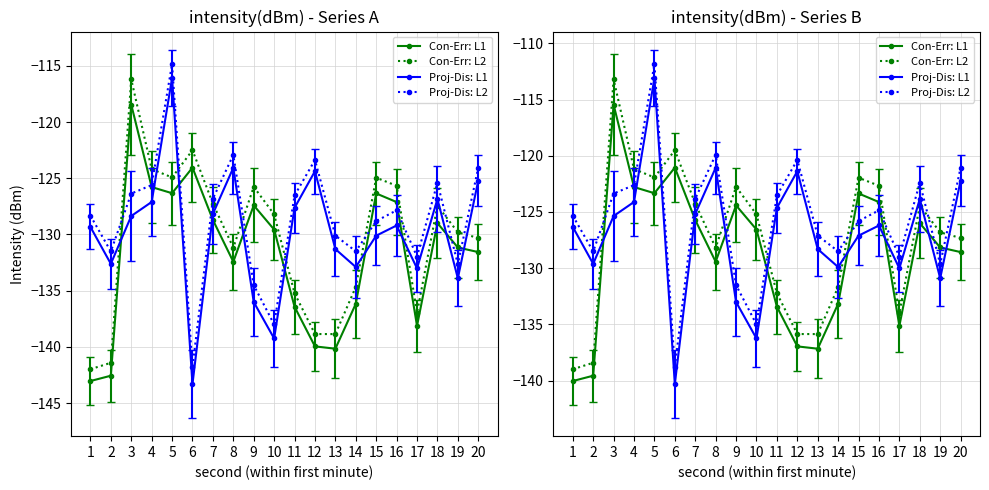

What is the value of the Con-Err: L2 point at the 9th from the left?

-122.8